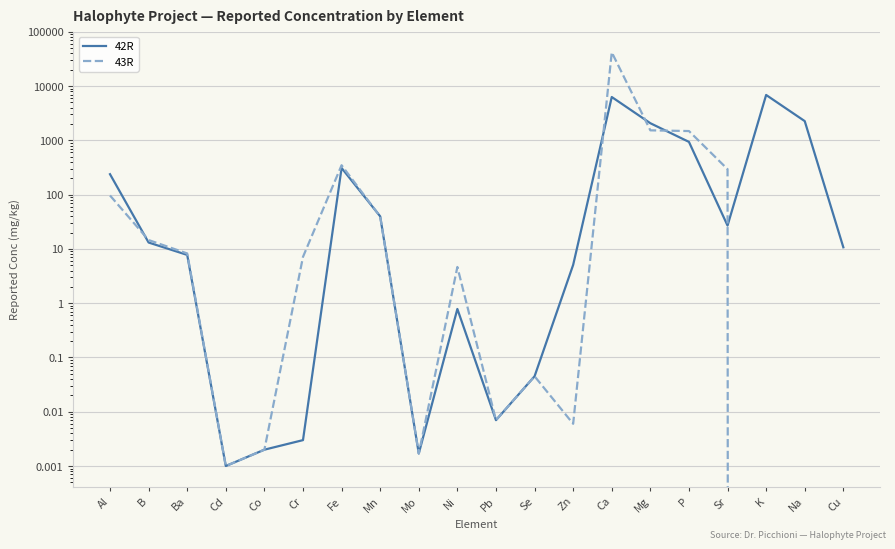

Where is 42R nearest to the value 3431?

Na